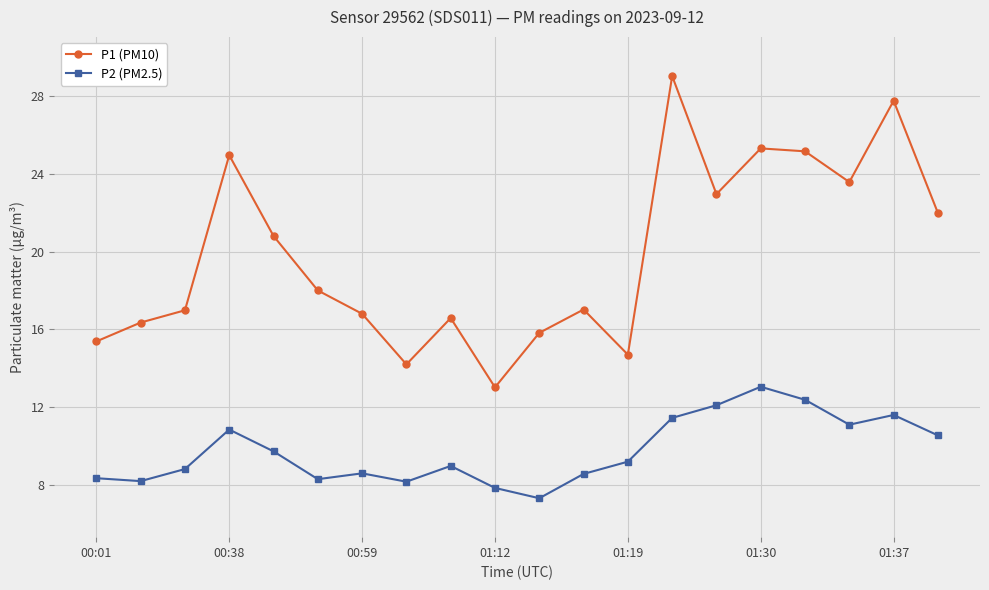

What is the value of the P2 (PM2.5) point at the 8th from the left?

8.2